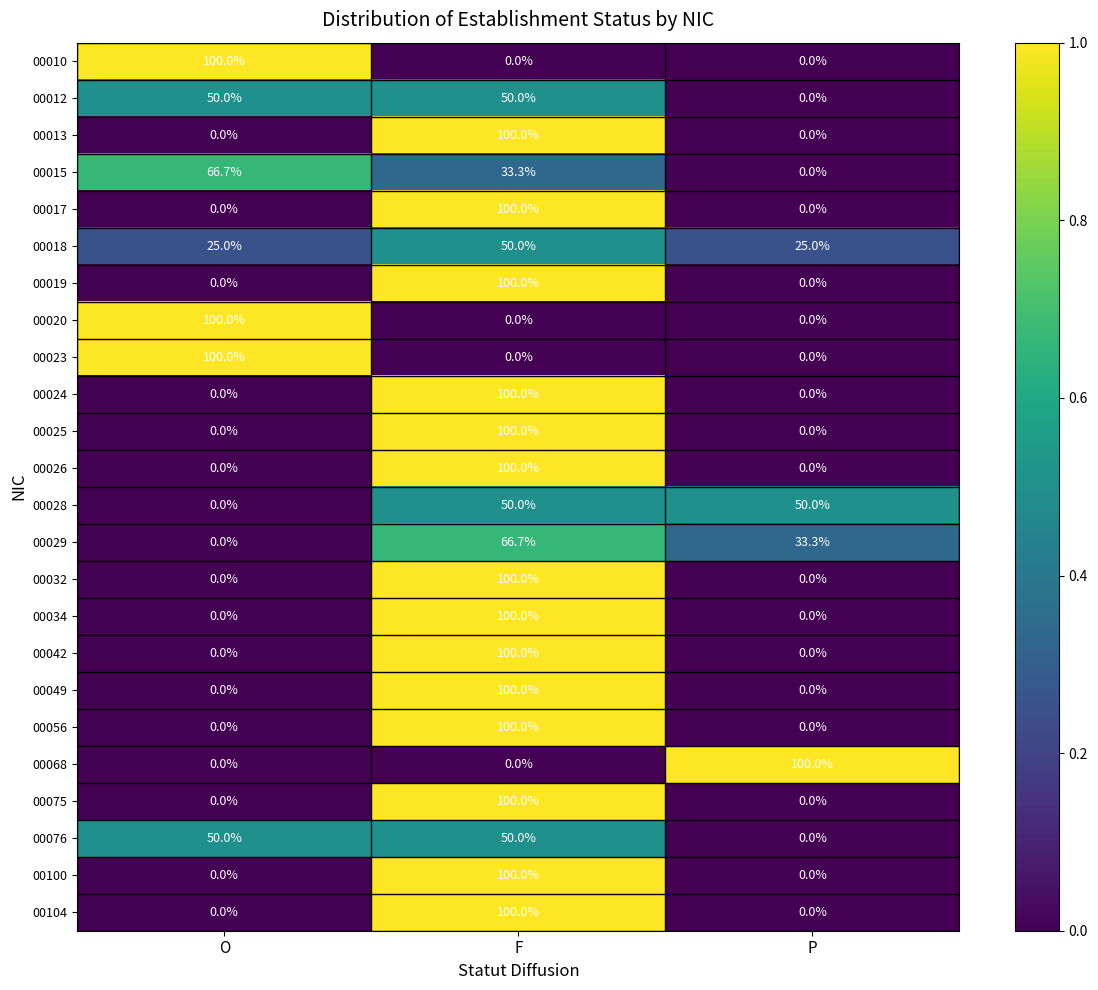

What is the spread (max minus min) of values at P?

100.0